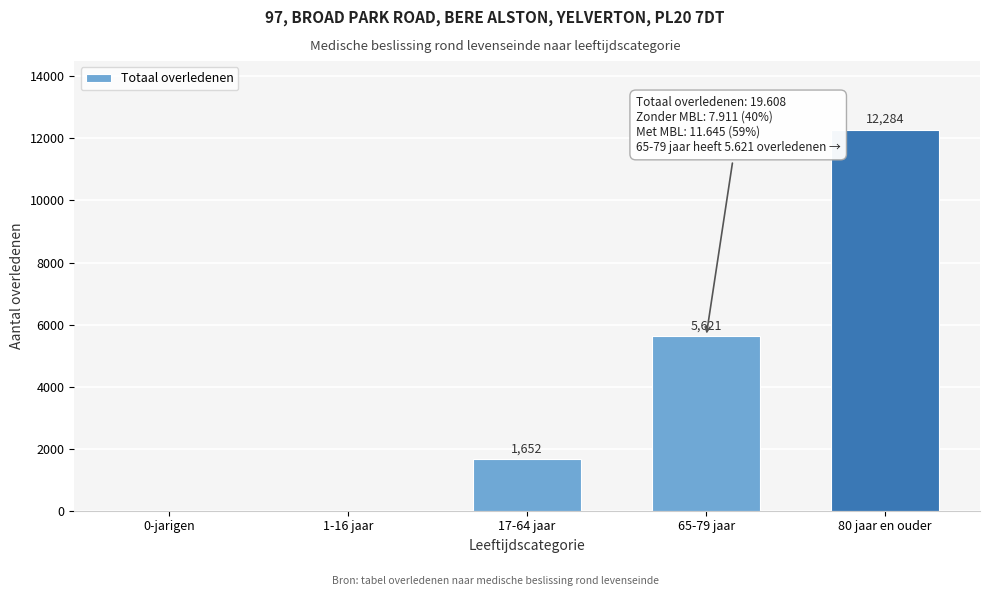

Reading right to left, transcribe all the data shown in this chart.

80 jaar en ouder=12284	65-79 jaar=5621	17-64 jaar=1652	1-16 jaar=0	0-jarigen=0